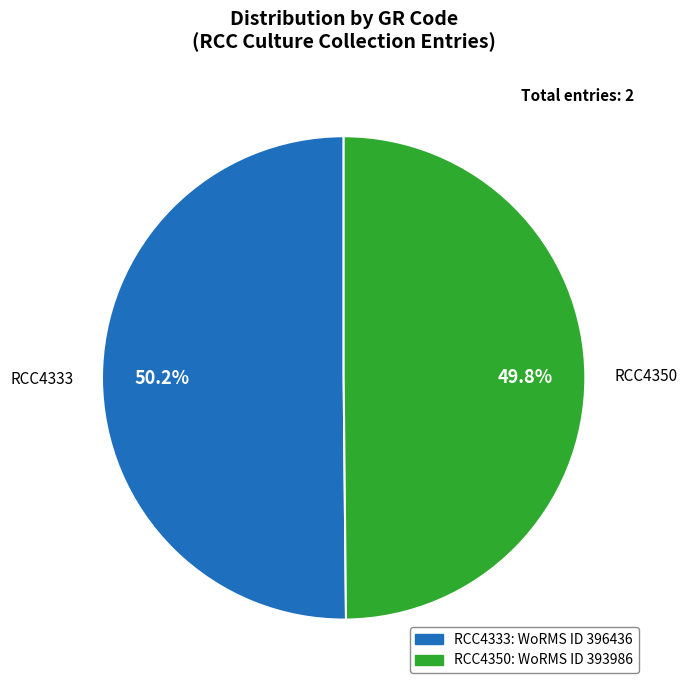

Approximately how many times larger is the value at RCC4333 compared to RCC4350?

1.0